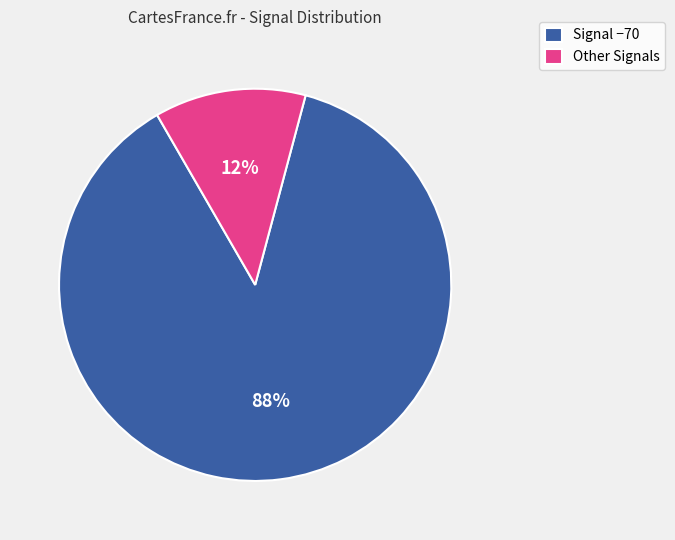

Count the number of slices in the pie.

2